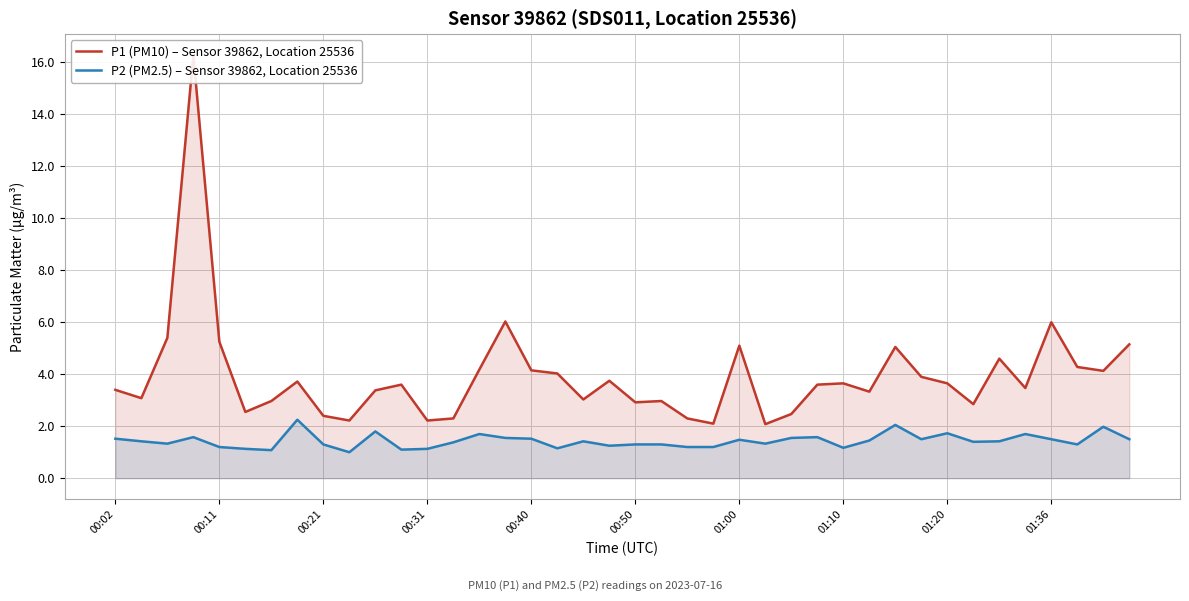

What is the label of the 4th point from the right?

01:36